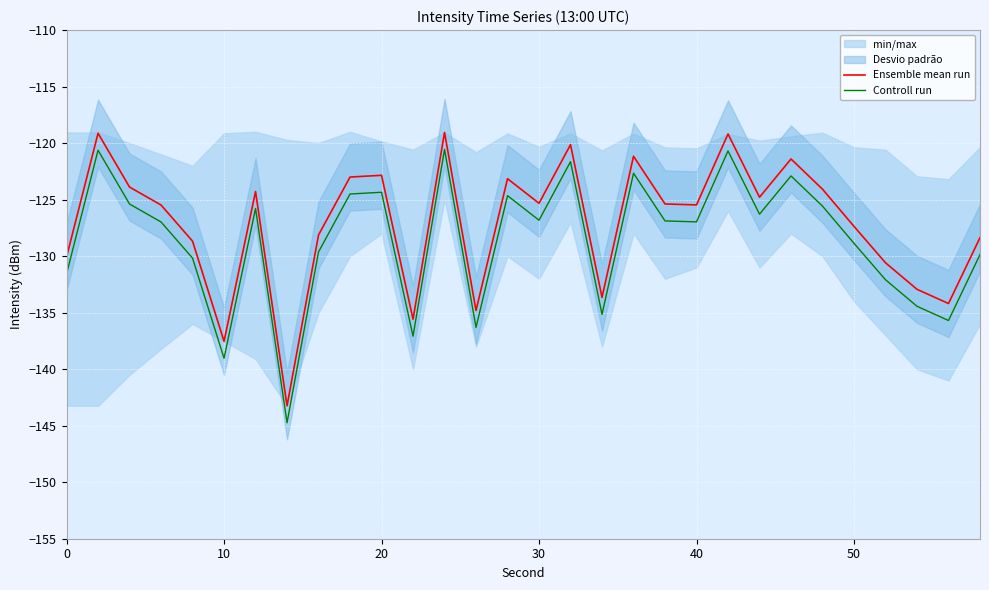

Reading left to right, transcribe all the data shown in this chart.

Ensemble mean run: -130.1	-119.1	-123.9	-125.5	-128.7	-137.5	-124.3	-143.2	-128.1	-123.0	-122.8	-135.6	-119.1	-134.8	-123.1	-125.3	-120.1	-133.6	-121.2	-125.4	-125.5	-119.2	-124.8	-121.4	-124.1	-127.4	-130.6	-132.9	-134.2	-128.4
Controll run: -131.6	-120.6	-125.4	-127.0	-130.2	-139.0	-125.8	-144.7	-129.6	-124.5	-124.3	-137.1	-120.6	-136.3	-124.6	-126.8	-121.6	-135.1	-122.7	-126.9	-127.0	-120.7	-126.3	-122.9	-125.6	-128.9	-132.1	-134.4	-135.7	-129.9